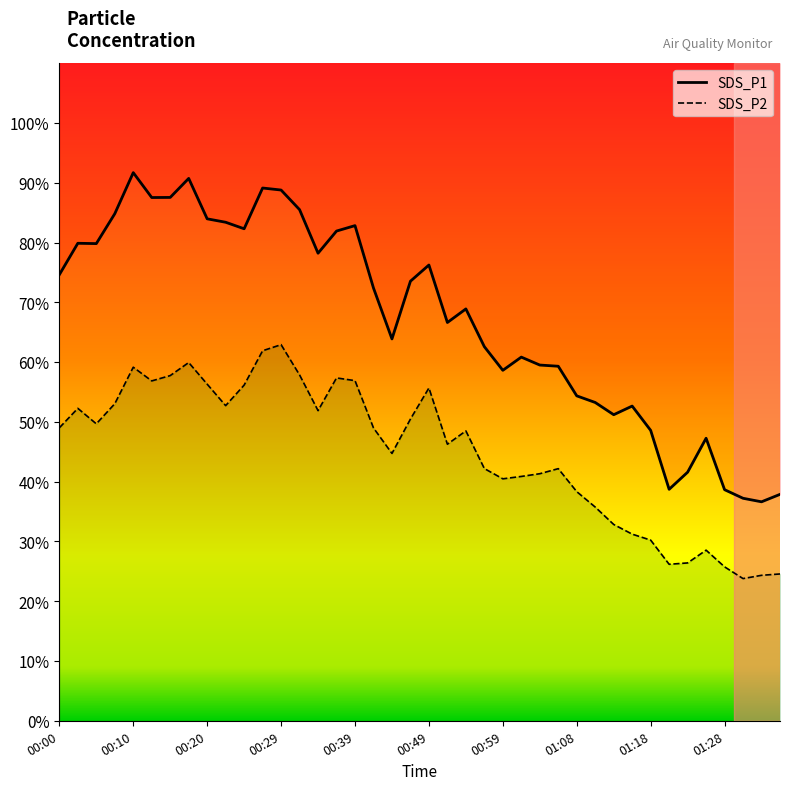

Reading left to right, transcribe all the data shown in this chart.

SDS_P1: 74.6	79.9	79.8	84.8	91.7	87.5	87.6	90.7	84.0	83.4	82.3	89.1	88.8	85.5	78.2	81.9	82.8	72.4	63.9	73.5	76.3	66.6	68.9	62.6	58.6	60.8	59.5	59.3	54.4	53.3	51.2	52.7	48.6	38.7	41.6	47.3	38.7	37.2	36.6	37.9
SDS_P2: 49.0	52.3	49.7	53.0	59.2	56.9	57.8	59.9	56.3	52.7	56.2	61.9	62.9	57.9	51.9	57.4	56.9	49.0	44.7	50.5	55.7	46.3	48.5	42.2	40.5	40.9	41.3	42.2	38.3	35.8	32.8	31.2	30.2	26.2	26.4	28.5	25.8	23.8	24.3	24.6